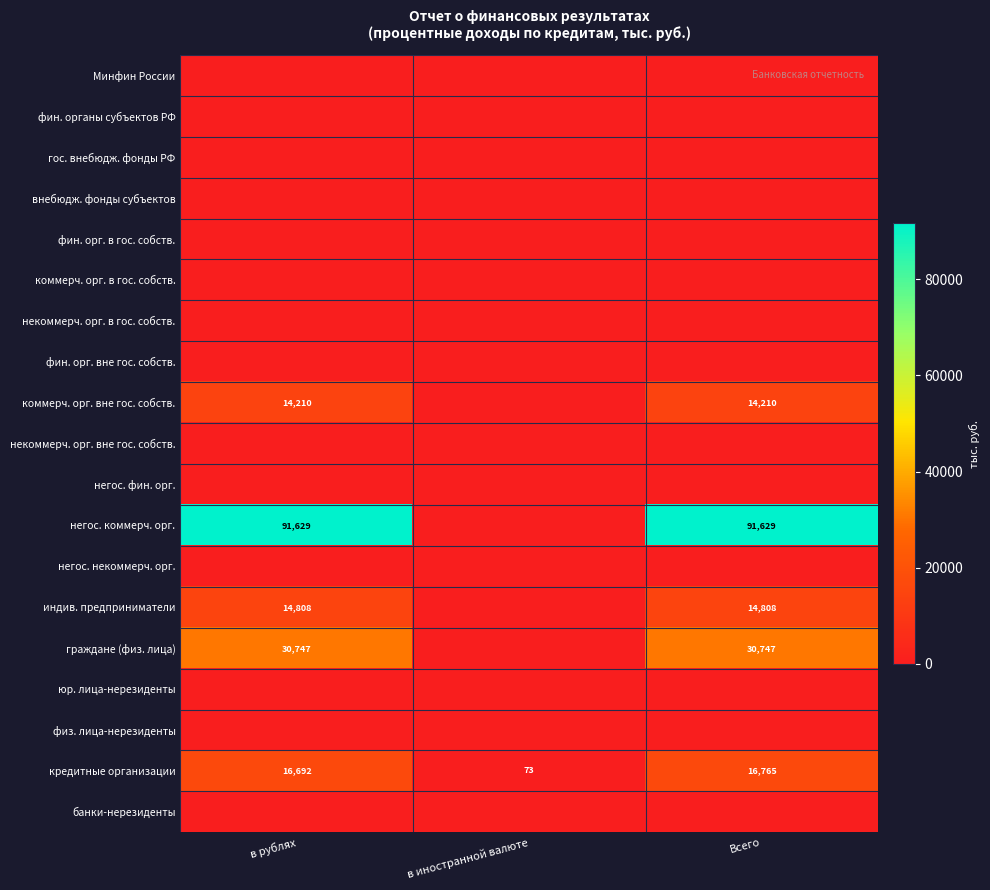

What is the total value across all series at в рублях?

168086